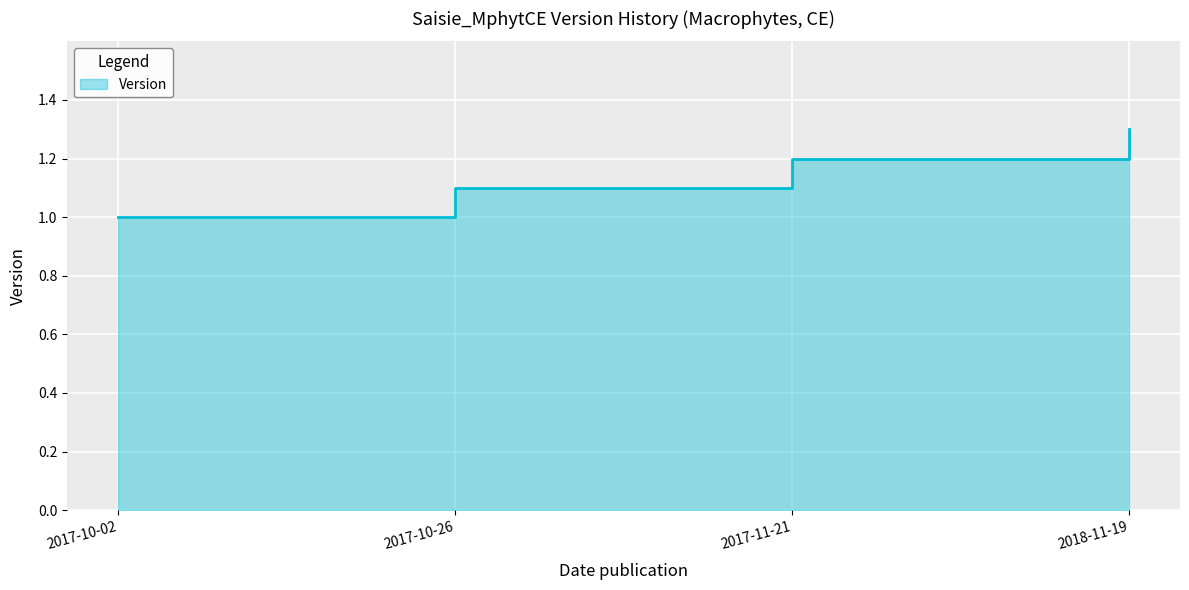

What is the greatest value displayed?

1.3